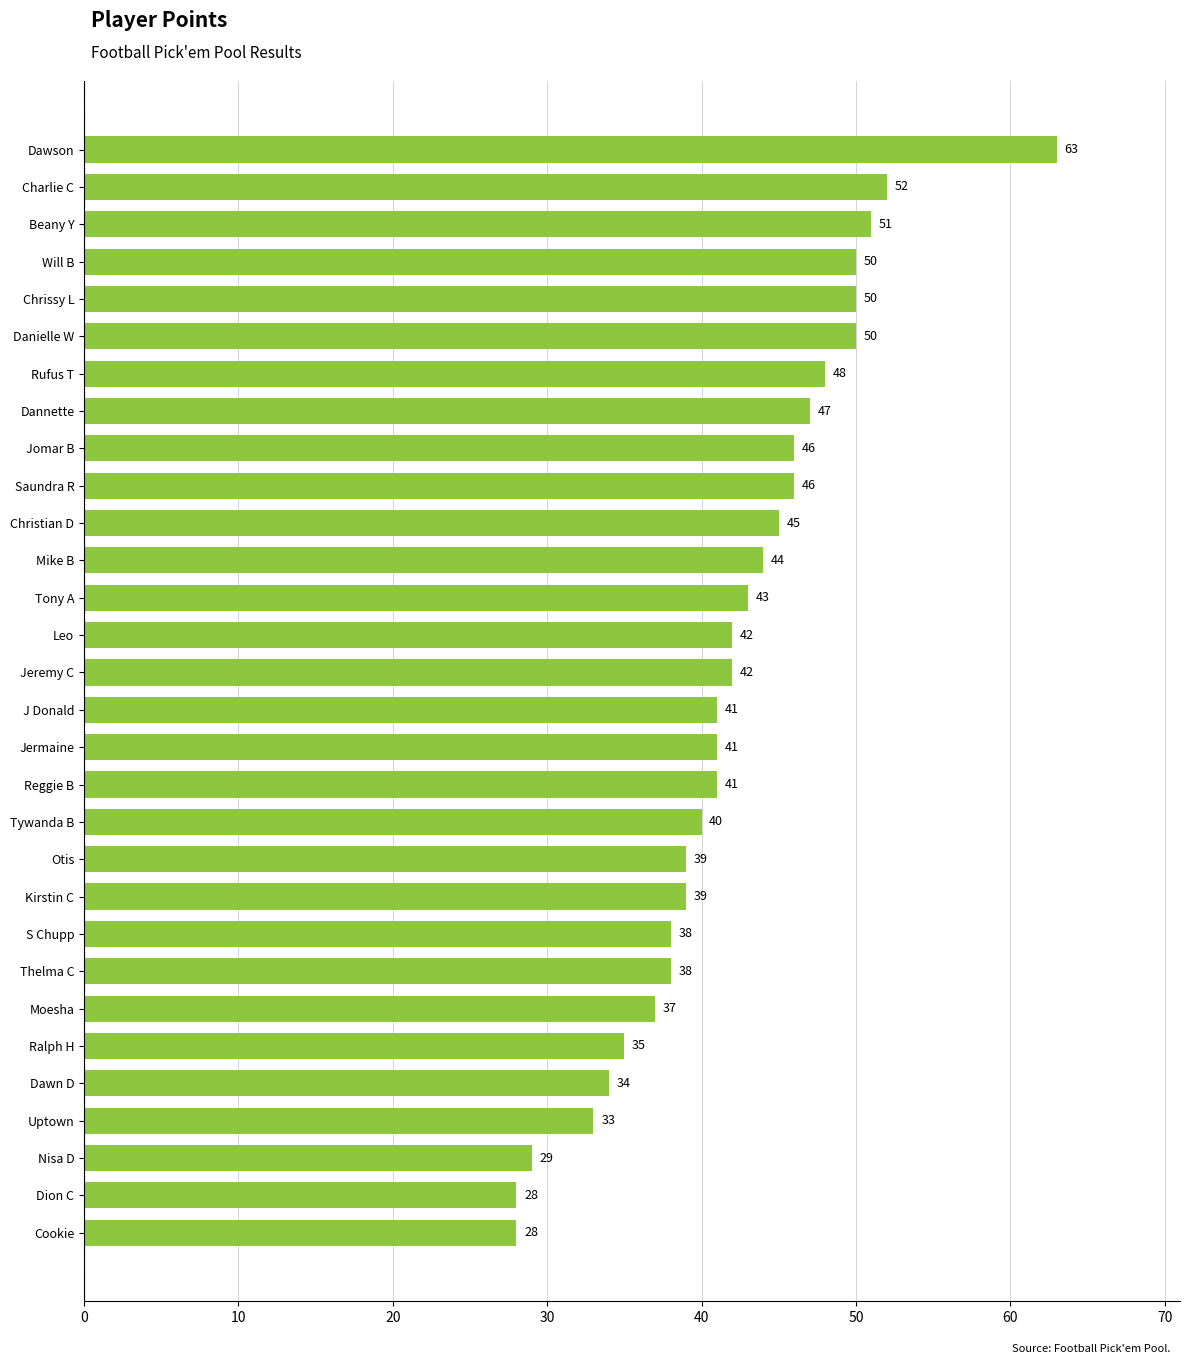

Does the chart contain stacked bars?

No